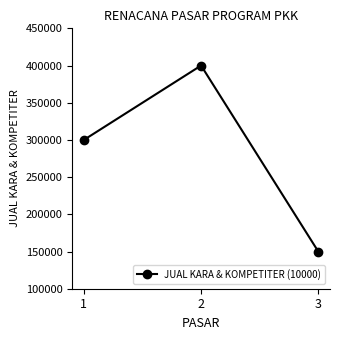

Between 2 and 1, which is larger?

2